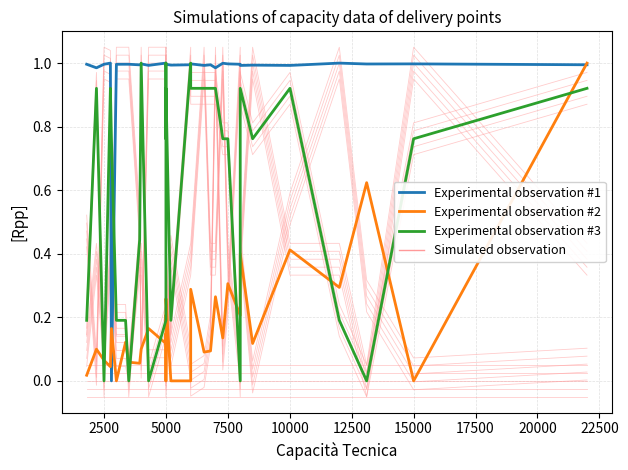

How many interior local valleys does the Experimental observation #2 series have?

12